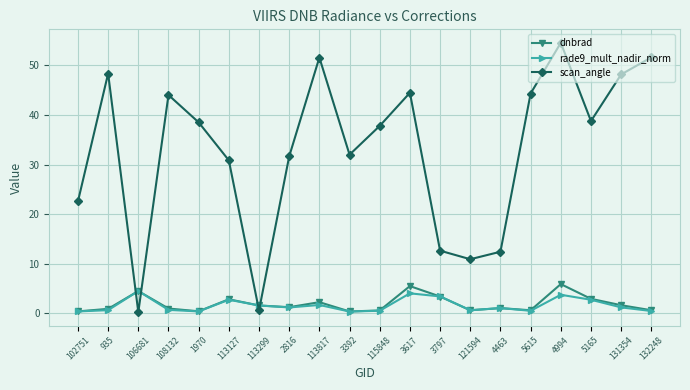

True or false: scan_angle has more than 2 interior local peaks.

True